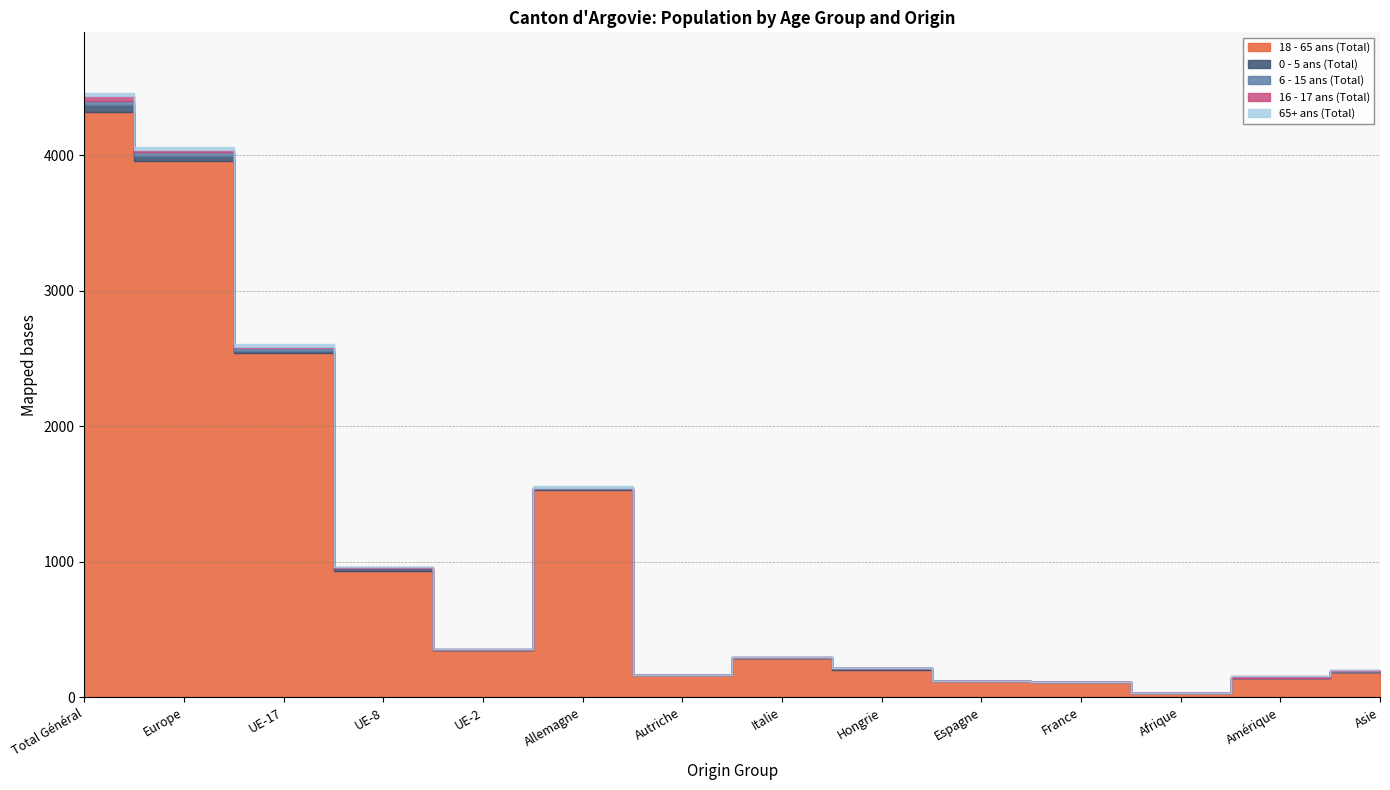

What are all the series names shown in the legend?

18 - 65 ans (Total), 0 - 5 ans (Total), 6 - 15 ans (Total), 16 - 17 ans (Total), 65+ ans (Total)